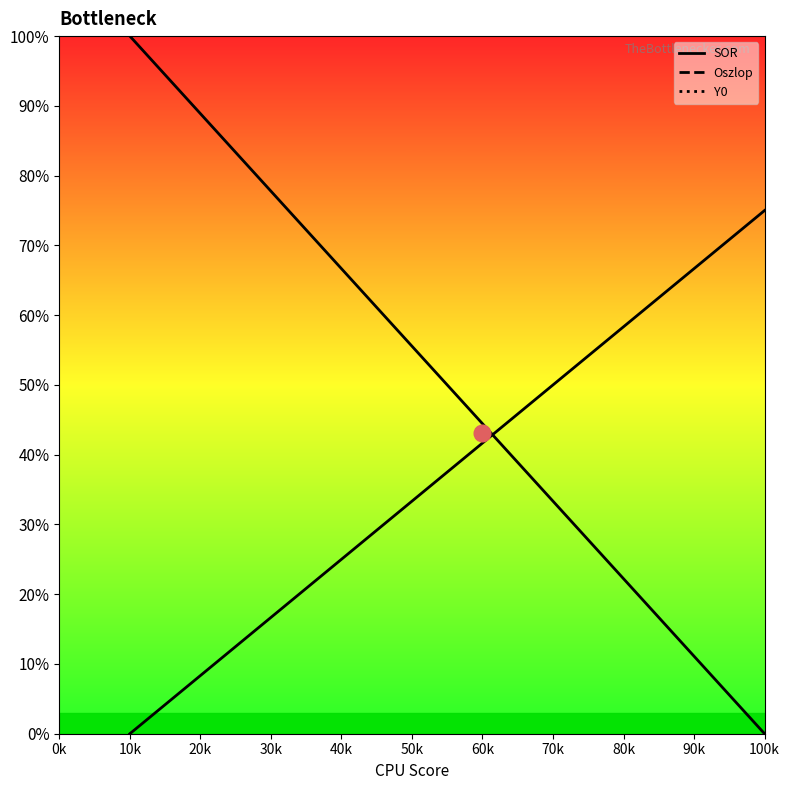

Between 80k and 60k, which is larger?

60k